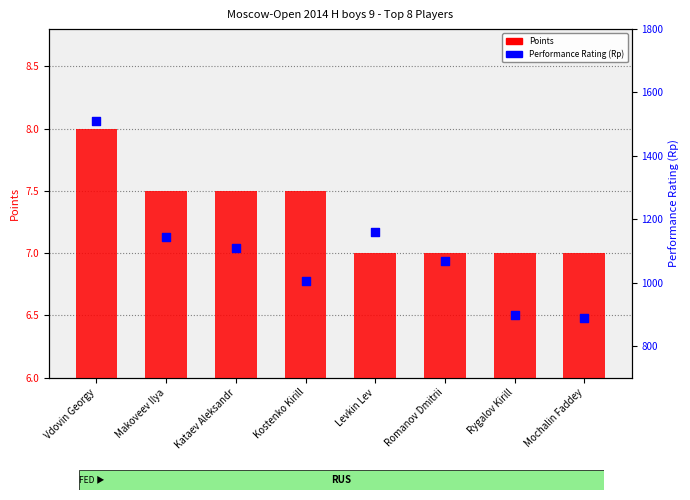

Which series reaches the minimum Y coordinate?

Points